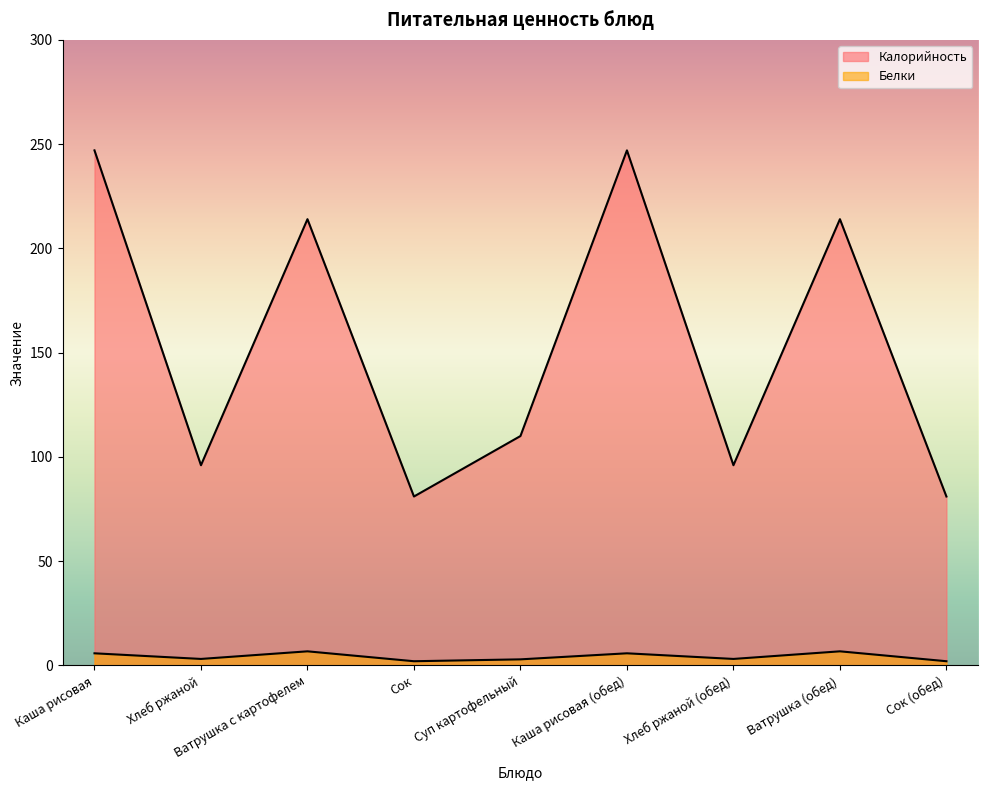

The value of Калорийность at Сок is 42.9. True or false?

False